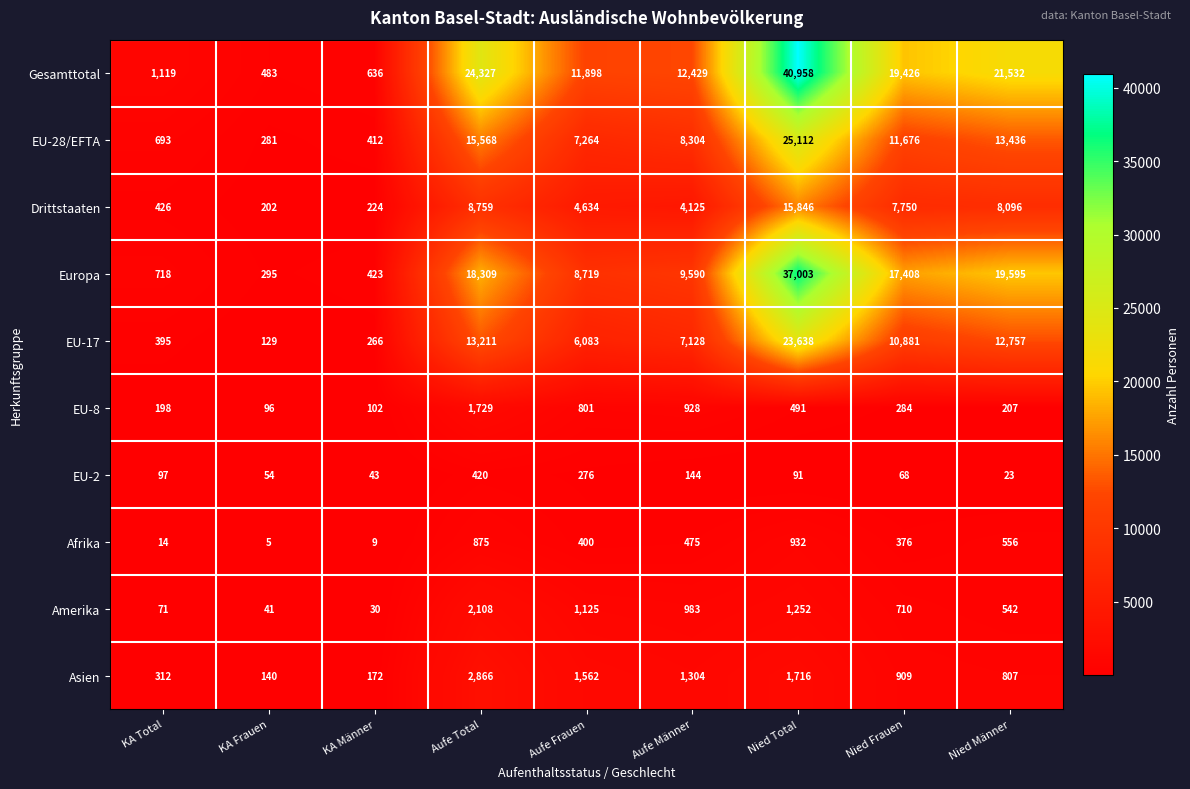

Which label corresponds to the largest value in the chart?

Nied Total